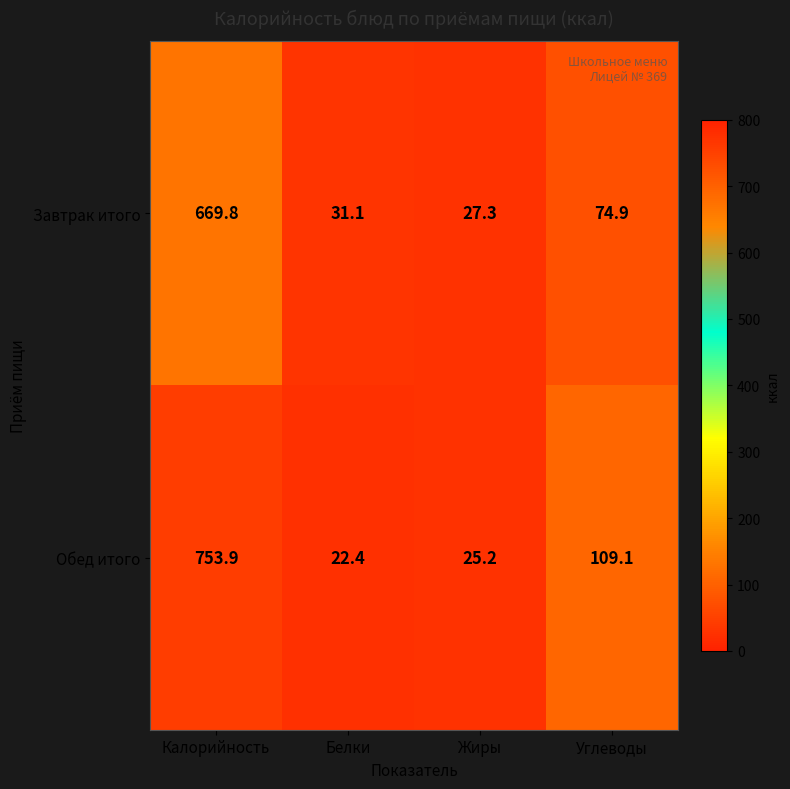

The value of Завтрак итого at Жиры is 27.3. True or false?

True